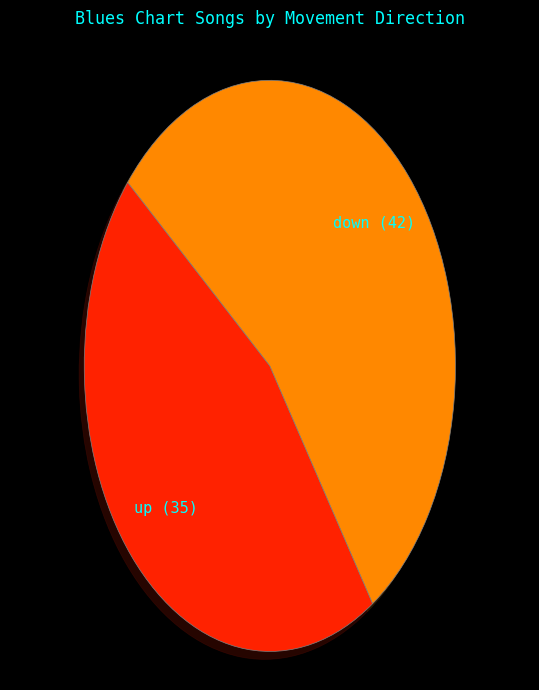

What is the smallest slice in the pie chart?

up